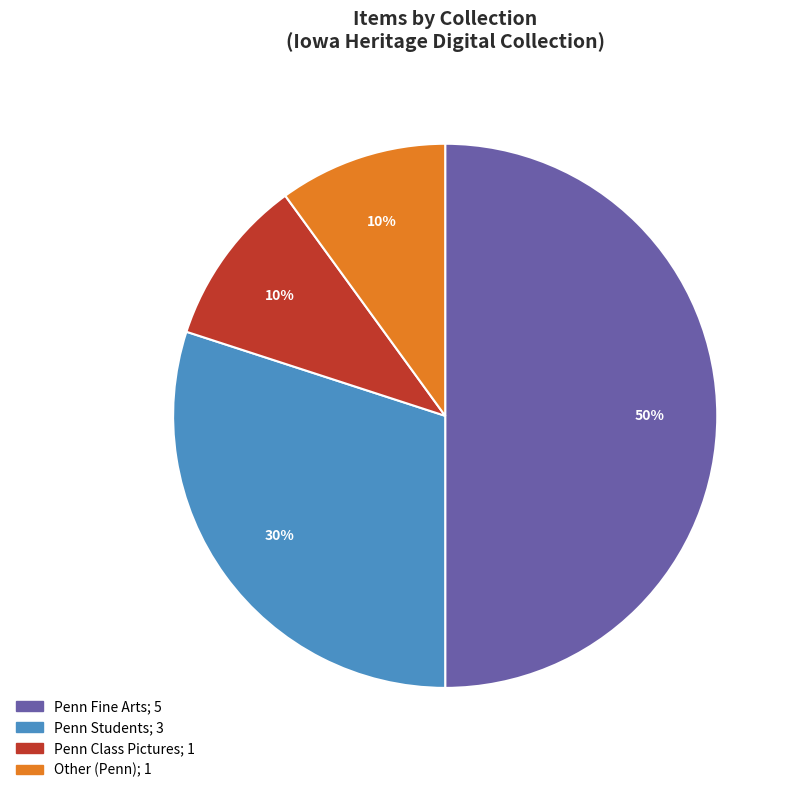

Count the number of slices in the pie.

4